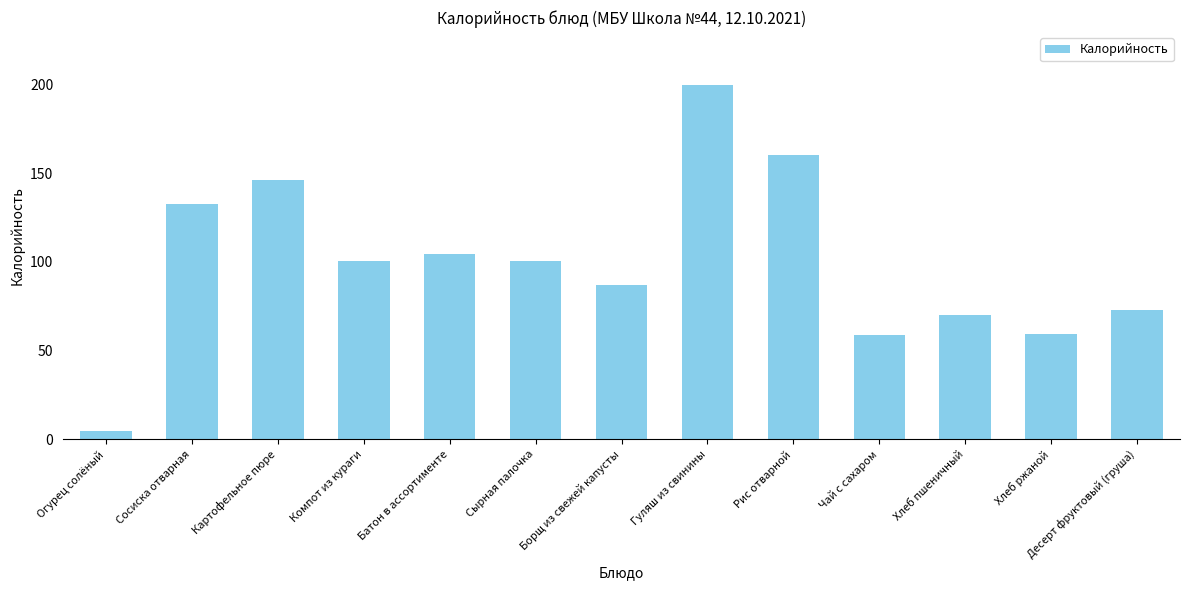

What is the average value?

99.8